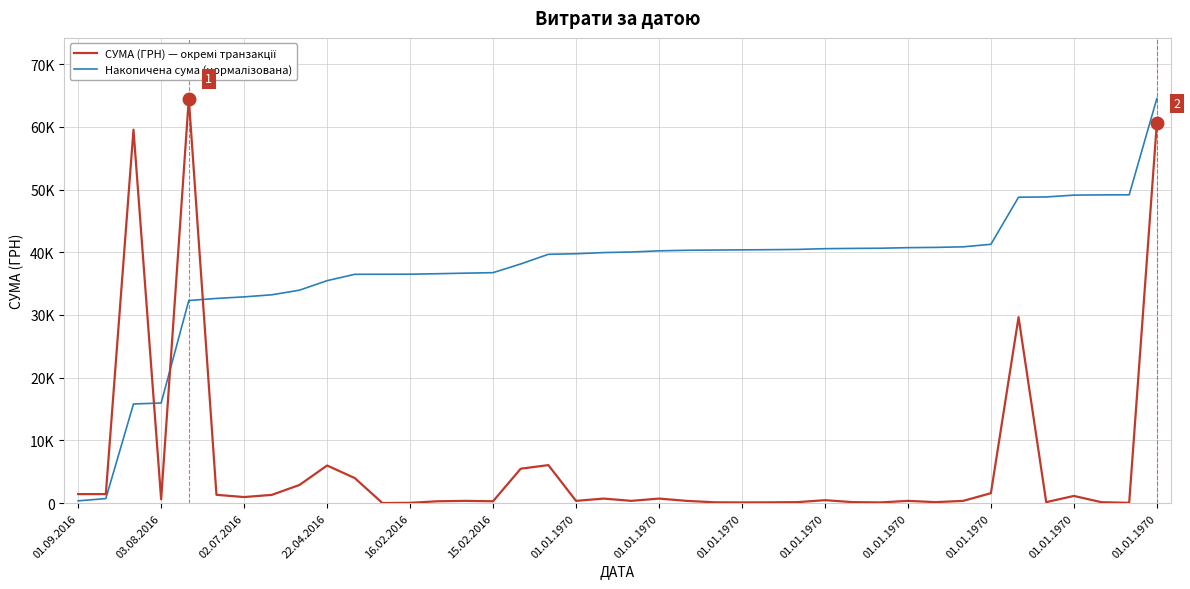

Is this an area chart (filled region under the line)?

No